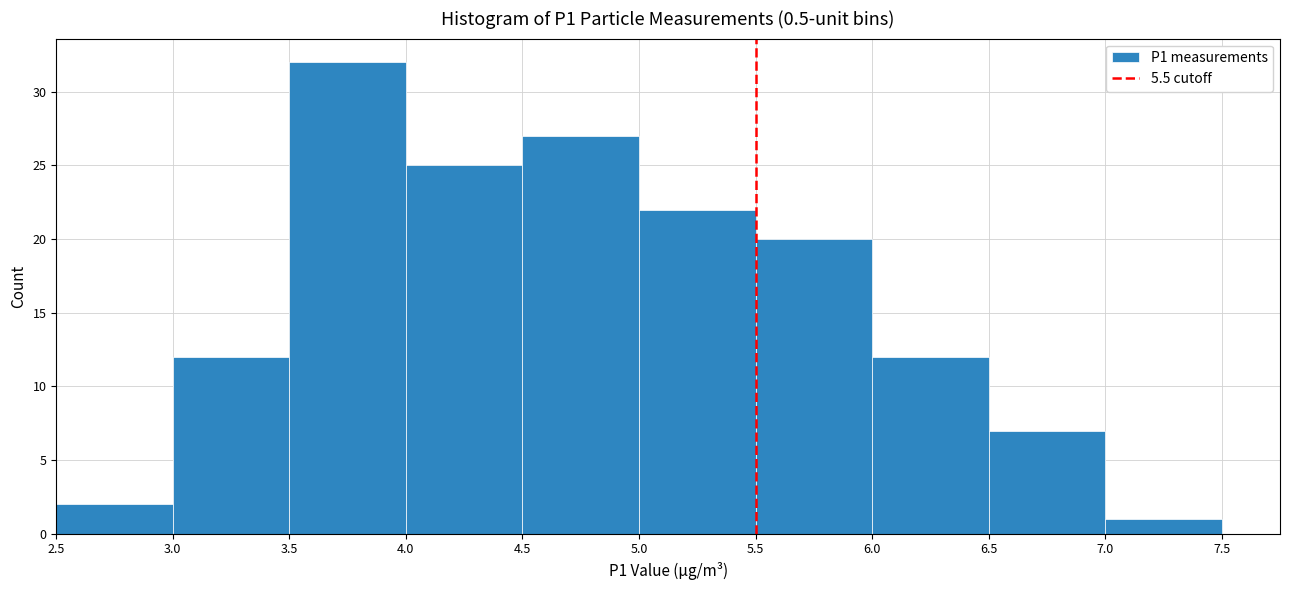

Over which range of the x-axis is the bar tallest?

3.5 to 4.0